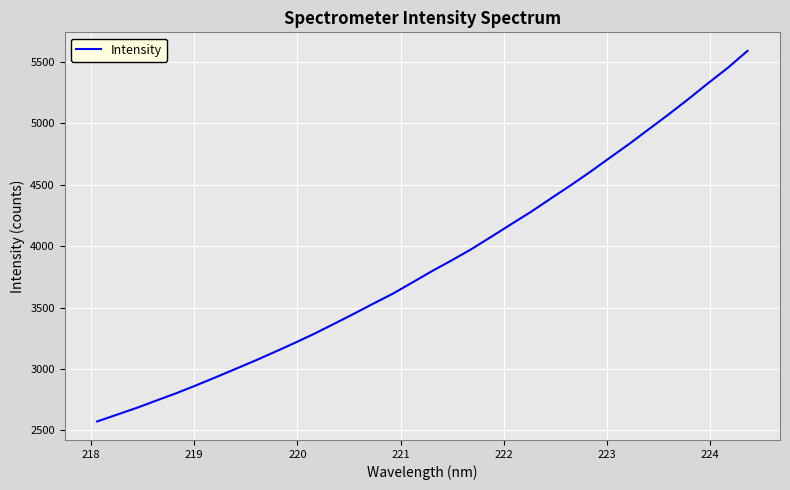

What is the minimum value shown in the chart?

2572.7